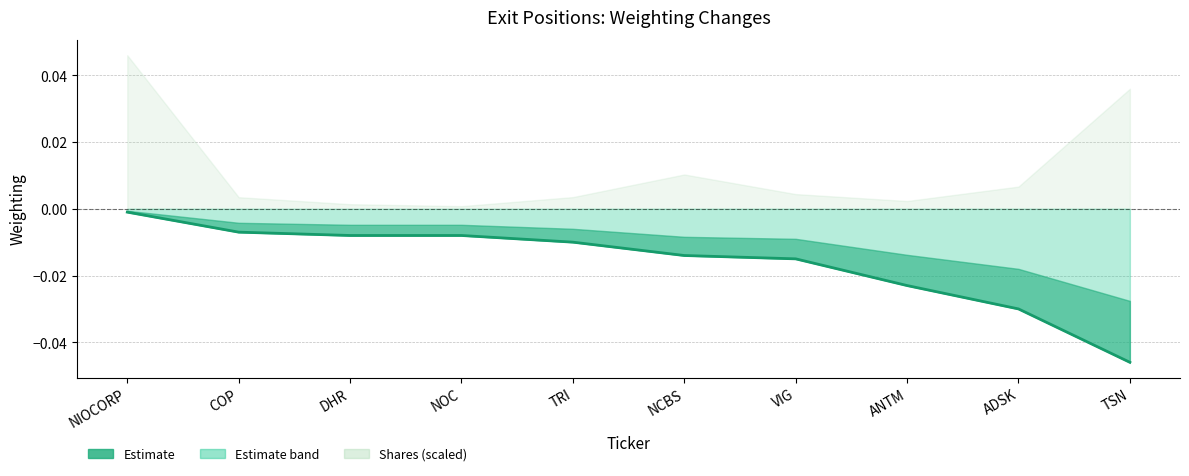

Which label corresponds to the largest value in the chart?

NIOCORP